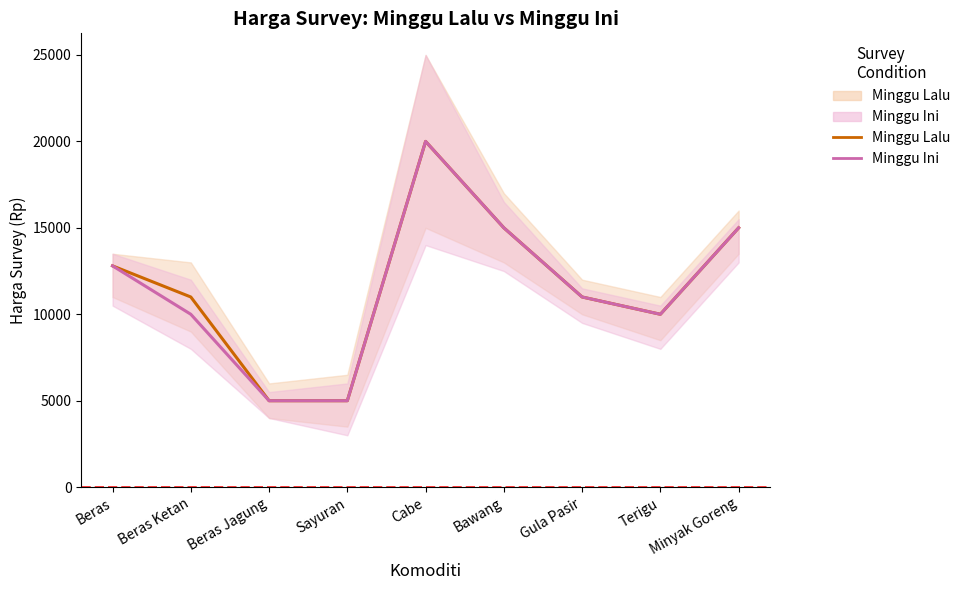

Is it true that Minggu Ini equals 10000 at Beras Ketan?

True